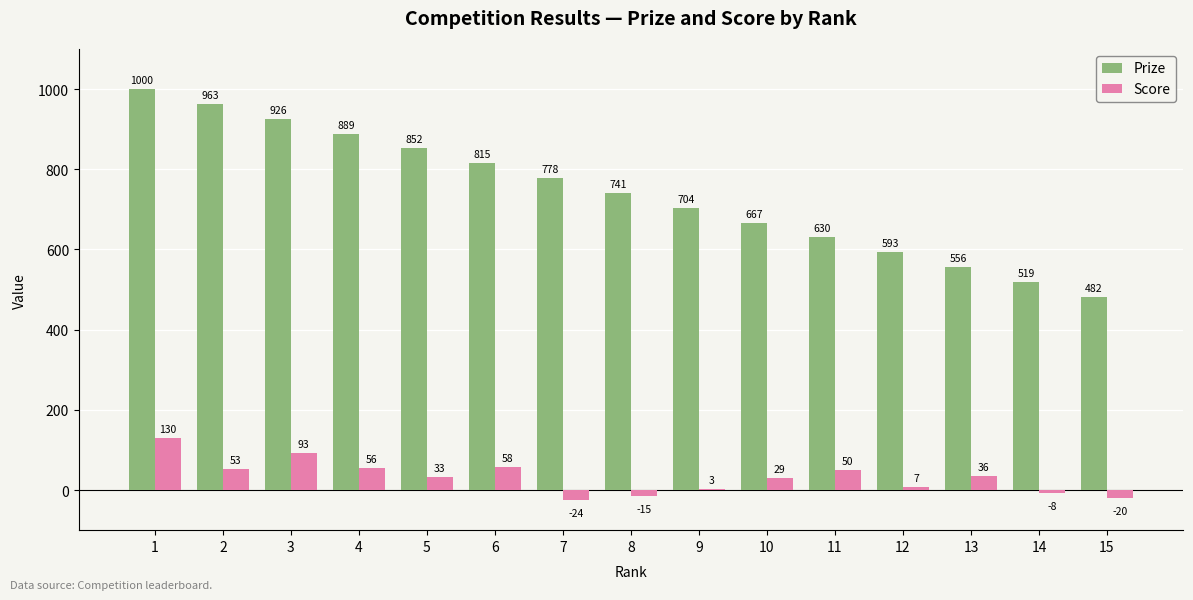

Is it true that Score equals 36 at 13?

True